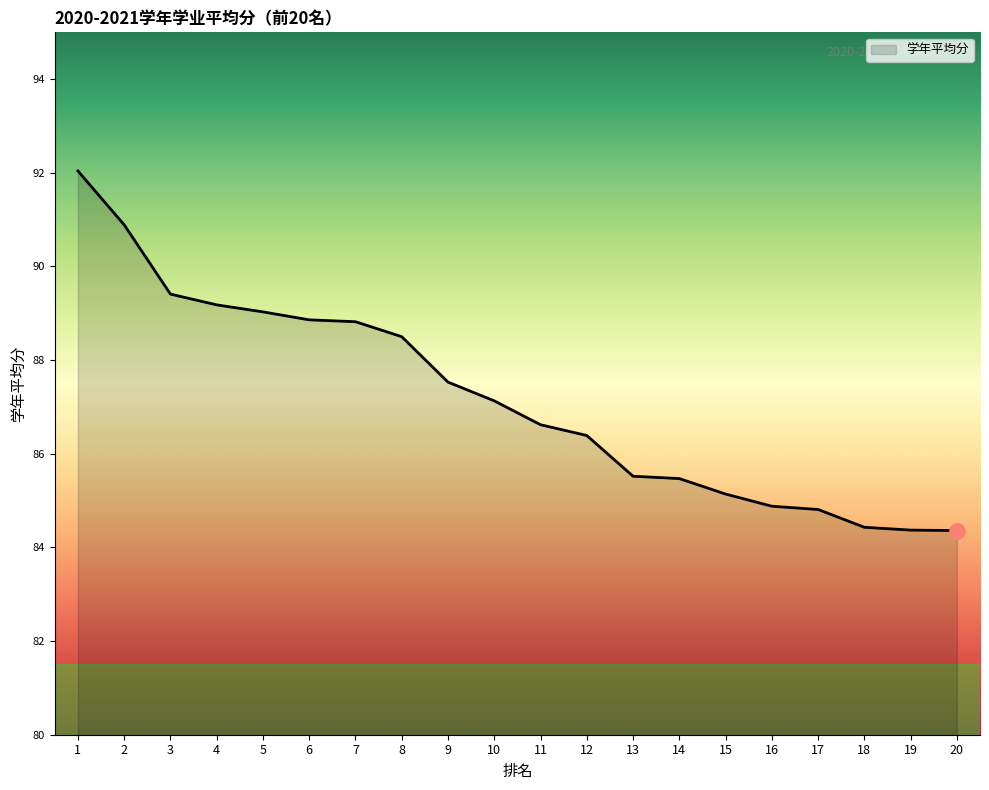

What is the change in value from 9 to 19?

-3.2